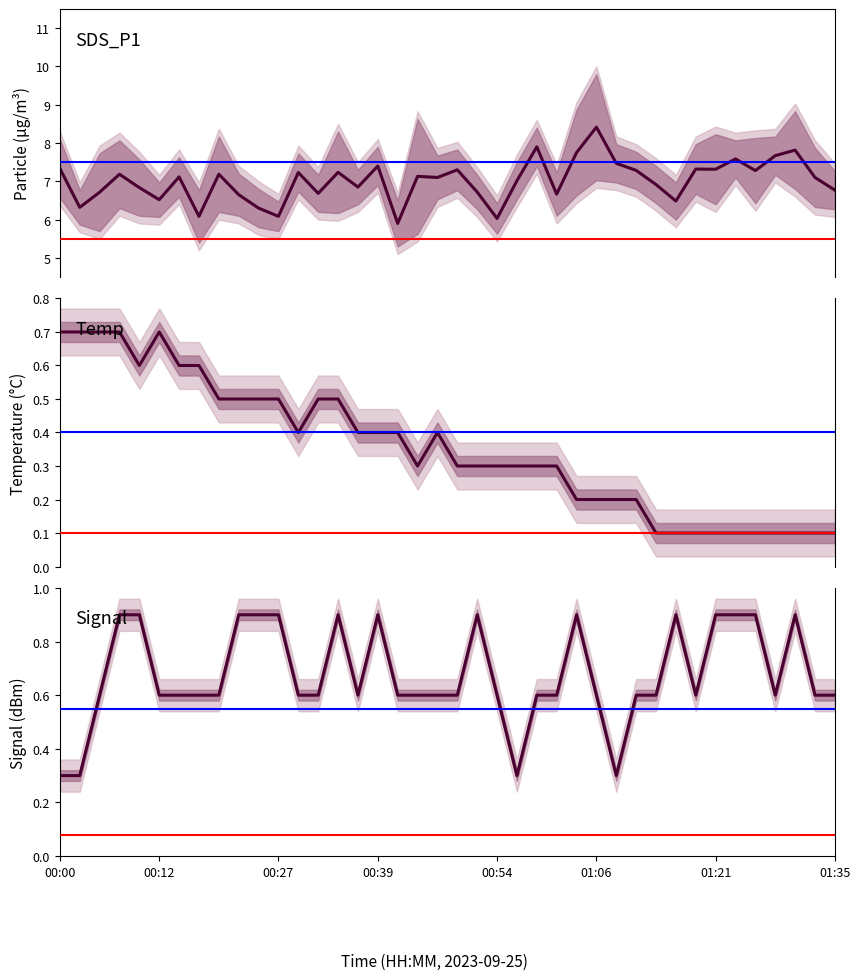

What is the label of the 40th point from the right?

00:00